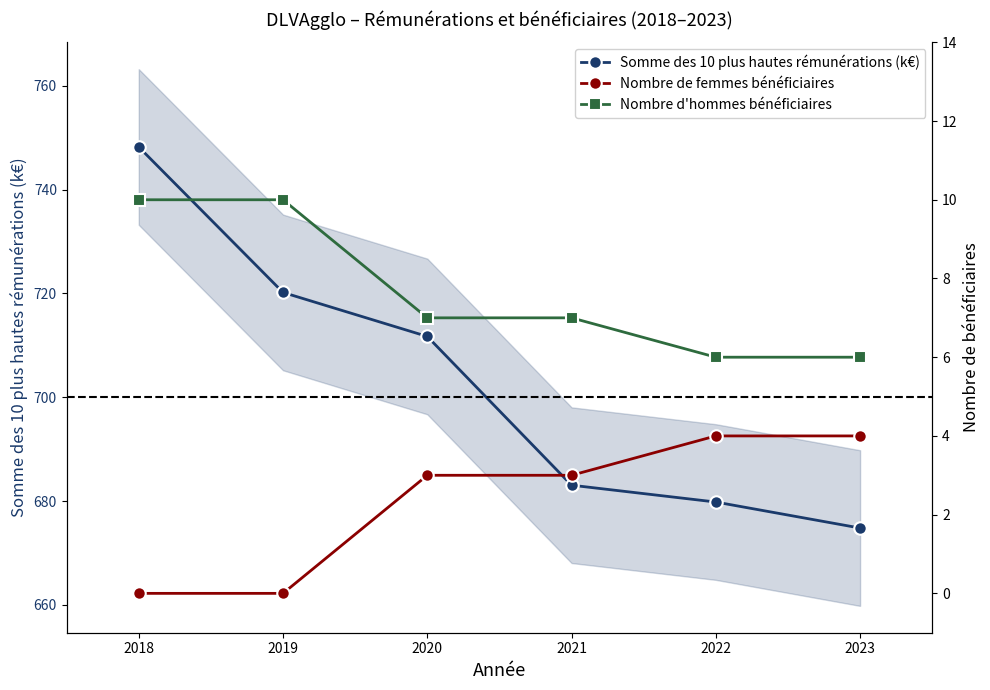

The value of Nombre d'hommes bénéficiaires at 2023 is 6.0. True or false?

True